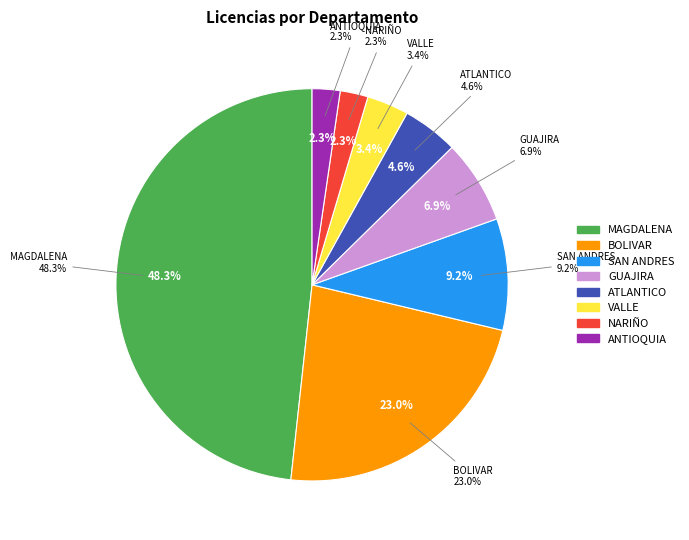

How many slices are in this pie chart?

8